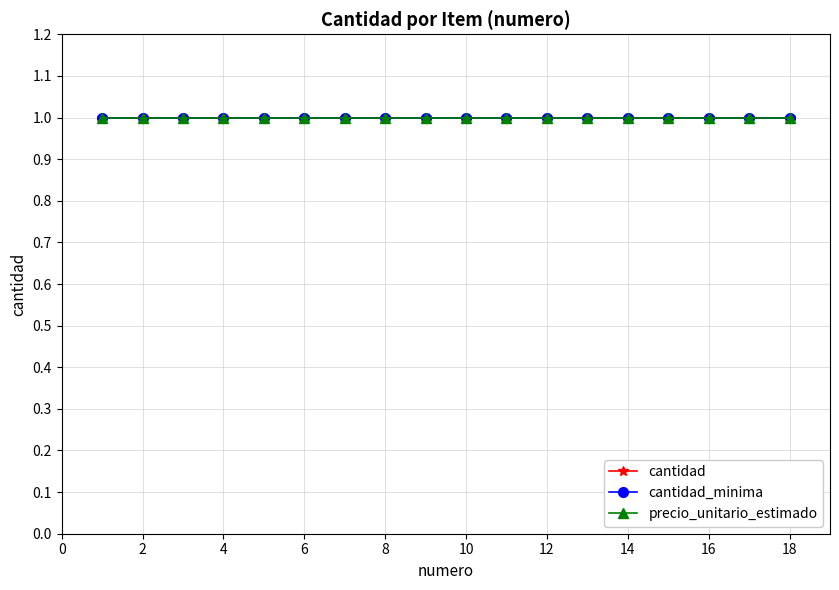

Reading left to right, transcribe all the data shown in this chart.

numero: 1	2	3	4	5	6	7	8	9	10	11	12	13	14	15	16	17	18
cantidad: 1	1	1	1	1	1	1	1	1	1	1	1	1	1	1	1	1	1
cantidad_minima: 1	1	1	1	1	1	1	1	1	1	1	1	1	1	1	1	1	1
precio_unitario_estimado: 1	1	1	1	1	1	1	1	1	1	1	1	1	1	1	1	1	1